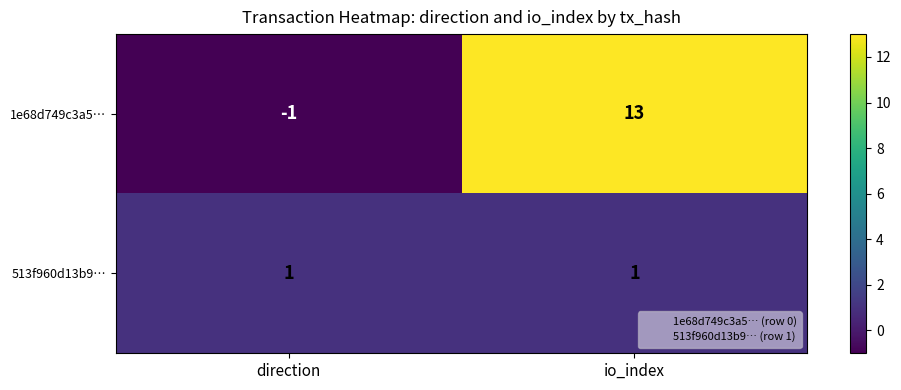

How many data points in 1e68d749c3a5… are less than 13?

1